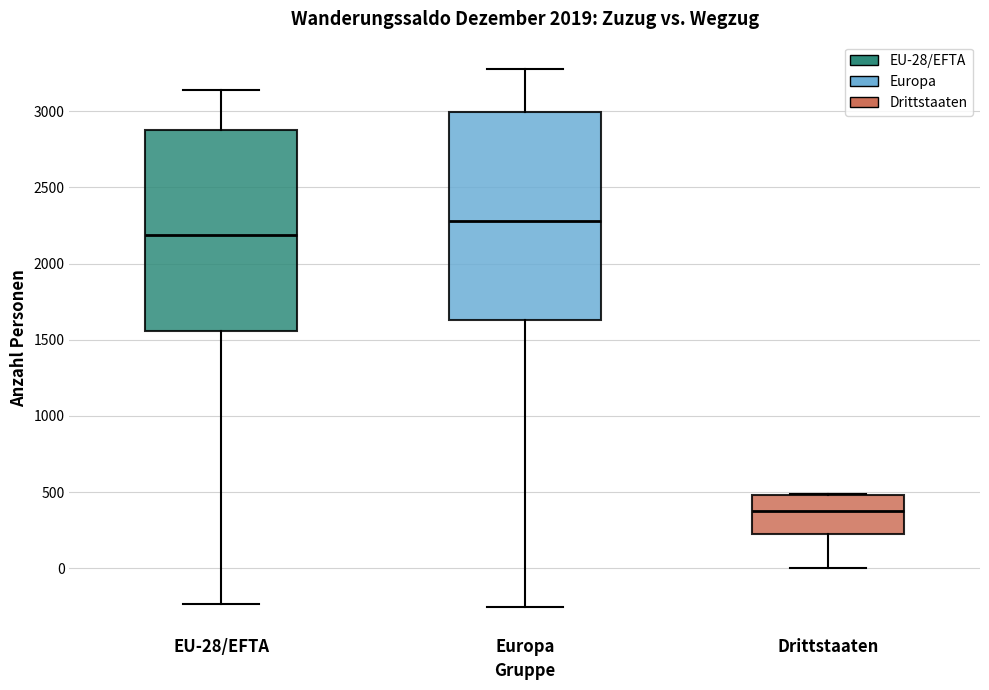

Reading left to right, read every box against the y-axis: the position of its median line, the range the box covers, and the ends of its whiskers. The values are not printed on the chart, so give them approximately, as read against the axis.

EU-28/EFTA: median 2200, box 1550 to 2850, whiskers -250 to 3150
Europa: median 2300, box 1650 to 3000, whiskers -250 to 3300
Drittstaaten: median 400, box 250 to 500, whiskers 0 to 500